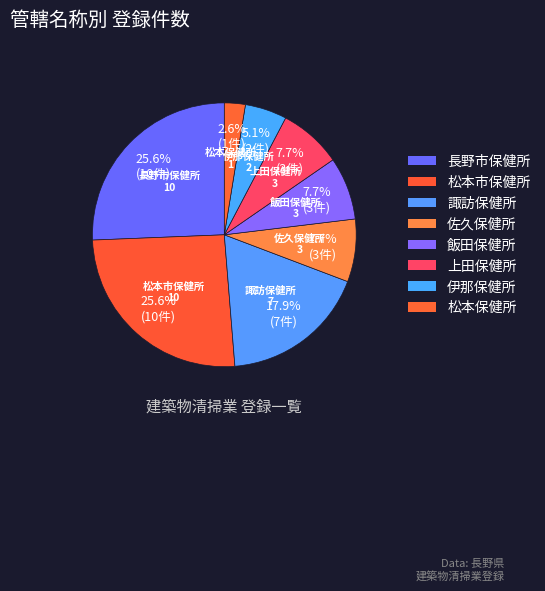

What is the ratio of the value at 松本保健所 to the value at 諏訪保健所?

0.1